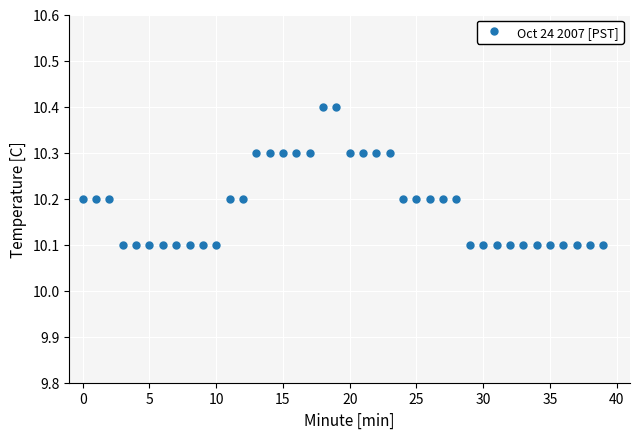

What is the maximum value shown in the chart?

10.4